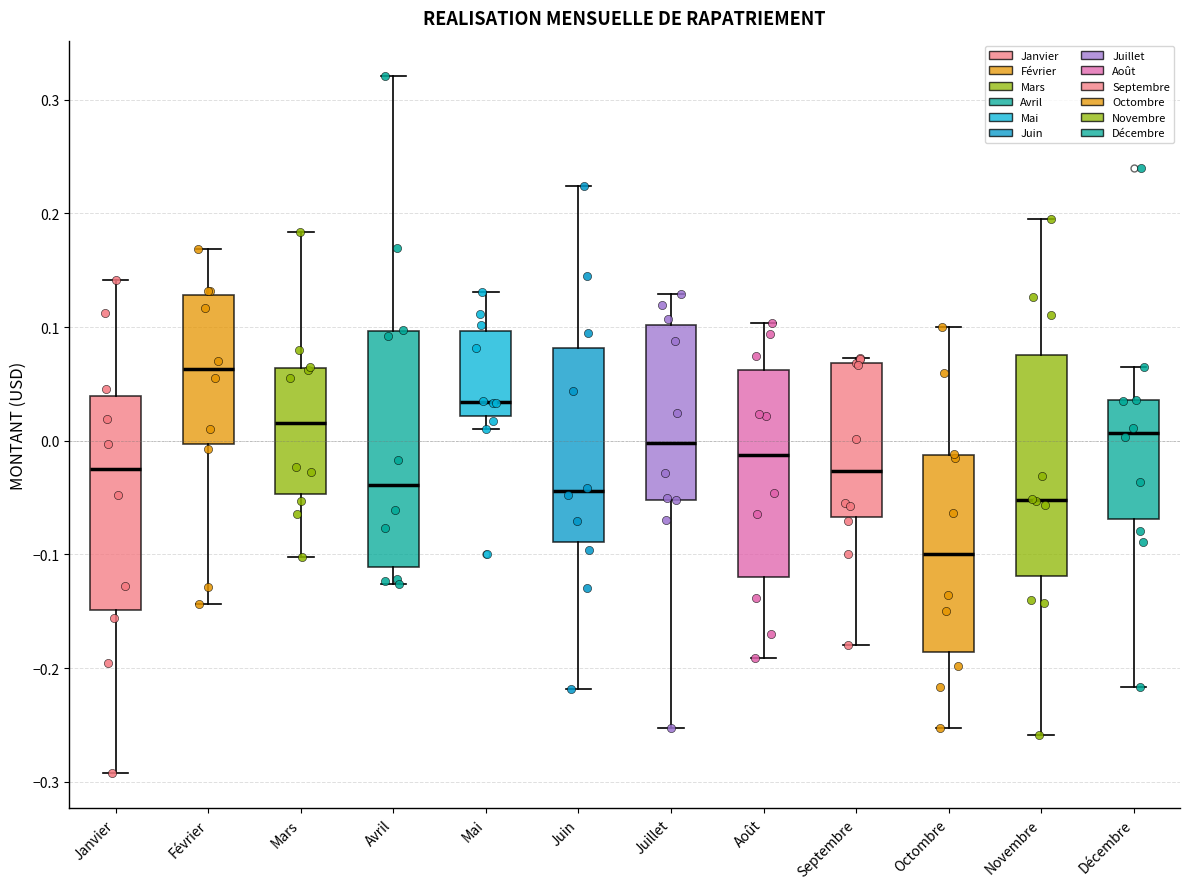

Which box's median line is the highest?

Février